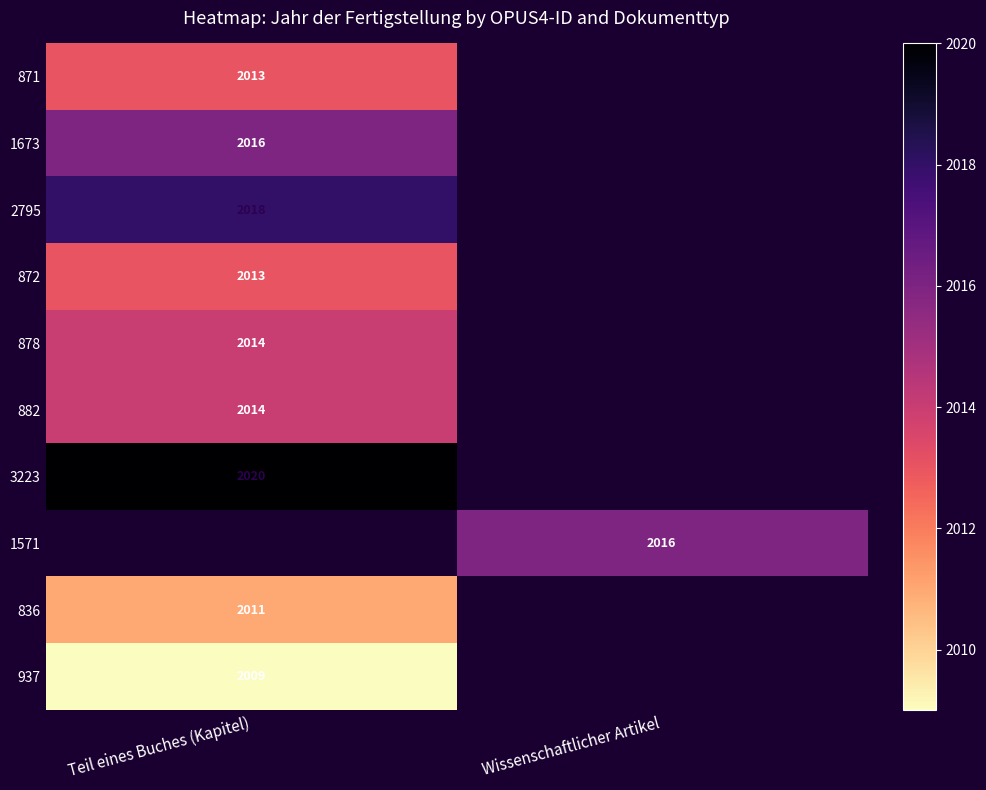

At how many categories does at least one series exceed 2016?

1